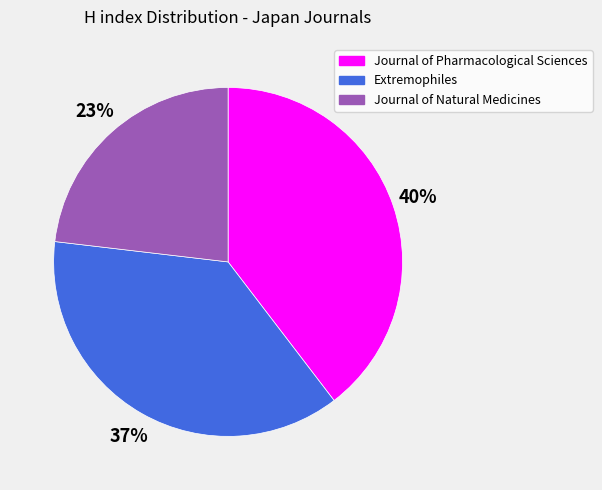

To the nearest percent, what percentage of the pie is Extremophiles?

37%